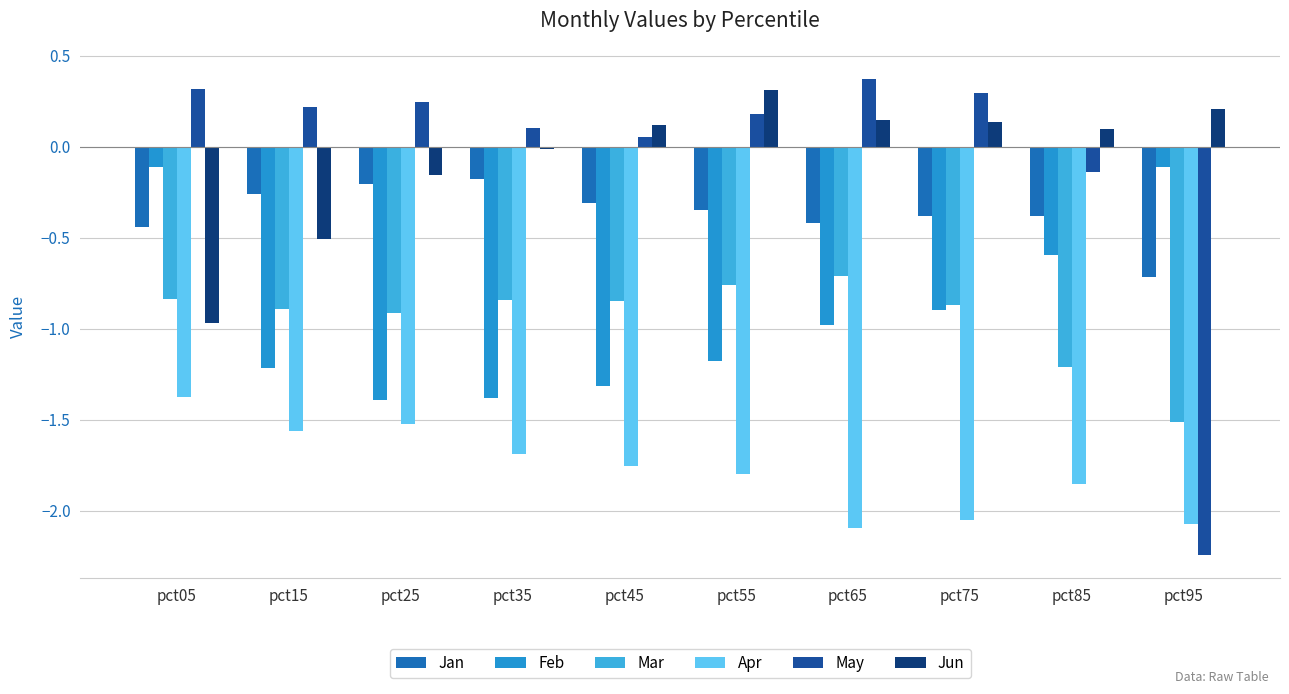

At how many categories does at least one series exceed 0?

10